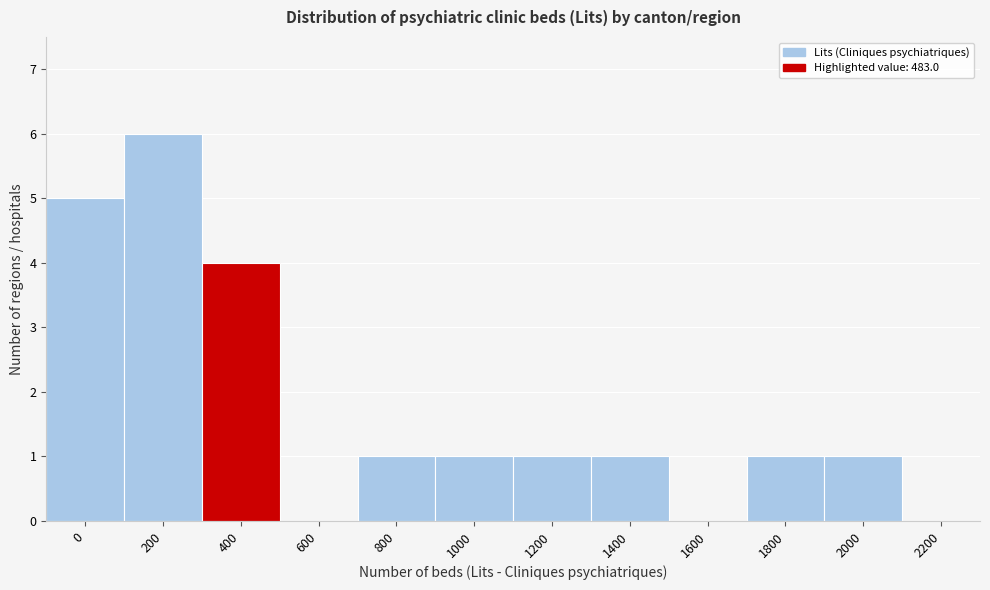

Reading left to right, list all the values displayed in this chart.

0=5	200=6	400=4	600=0	800=1	1000=1	1200=1	1400=1	1600=0	1800=1	2000=1	2200=0